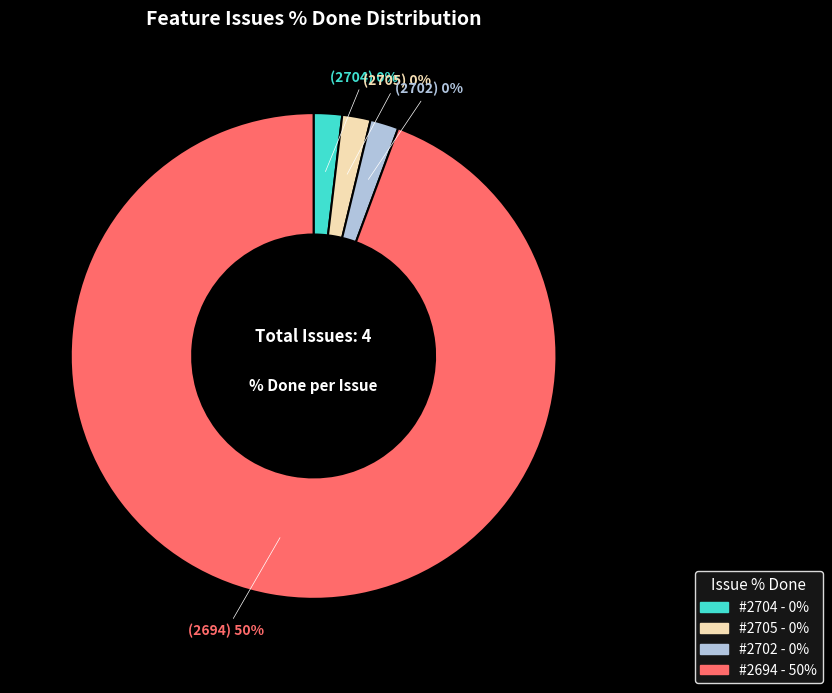

Which has a higher value, 2704 or 2694?

2694